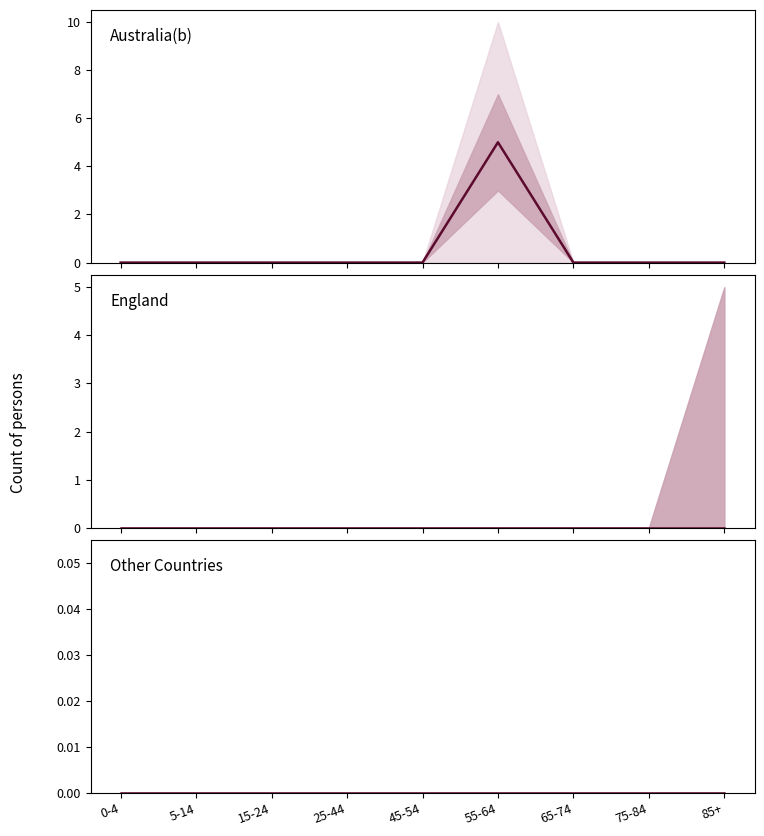

The Australia(b) series shows 0 at 45-54. True or false?

True